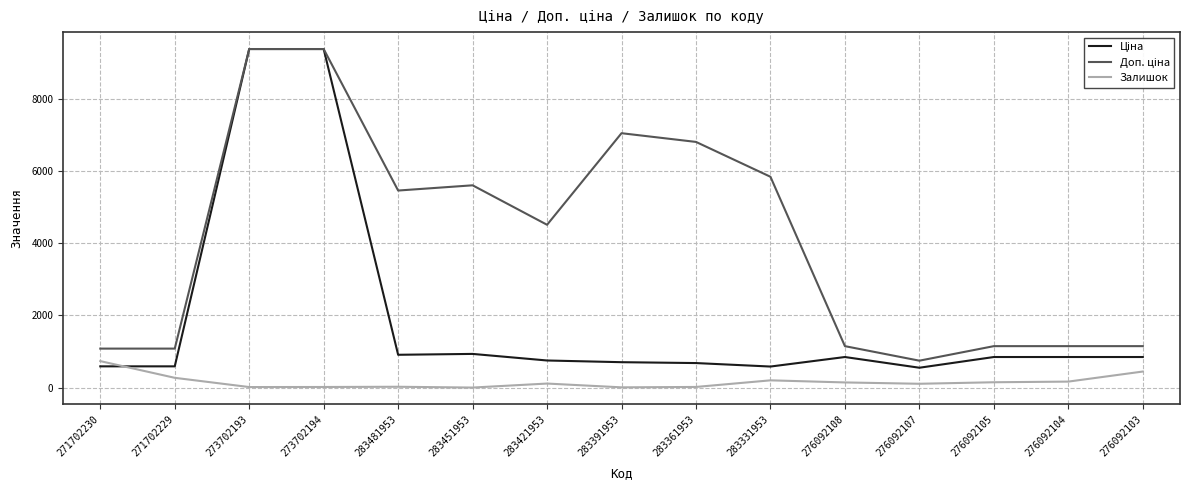

What is the total value across all series at 276092108?

2142.2